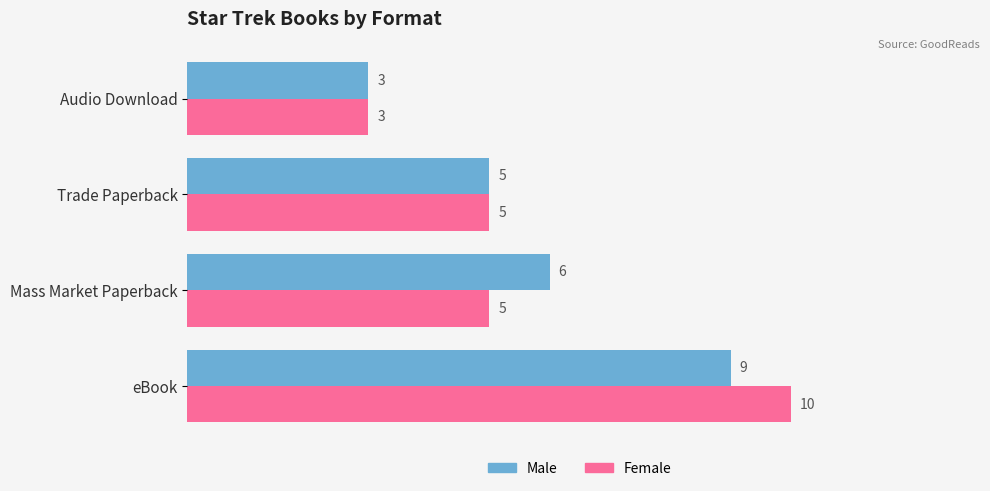

Is the value of Male at Trade Paperback greater than the value of Female at Audio Download?

Yes